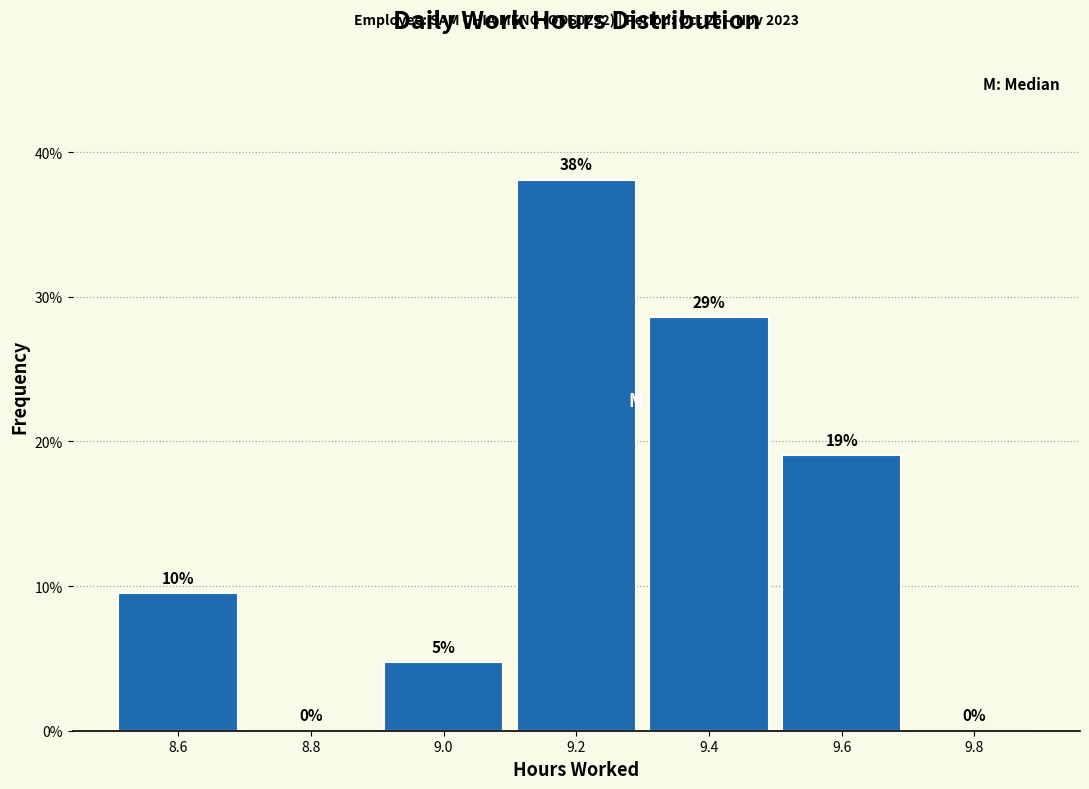

Which range on the x-axis has the tallest bar?

9.1 to 9.3